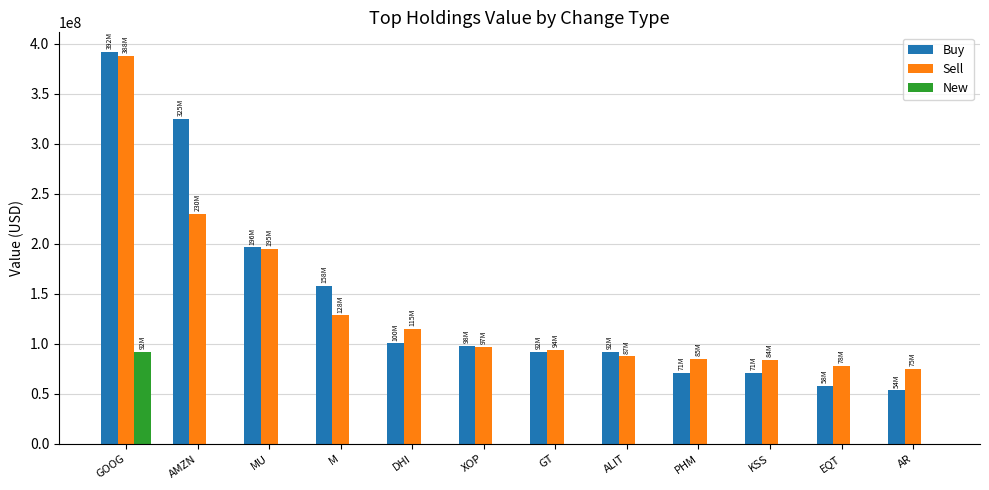

How many categories are shown in the chart?

12